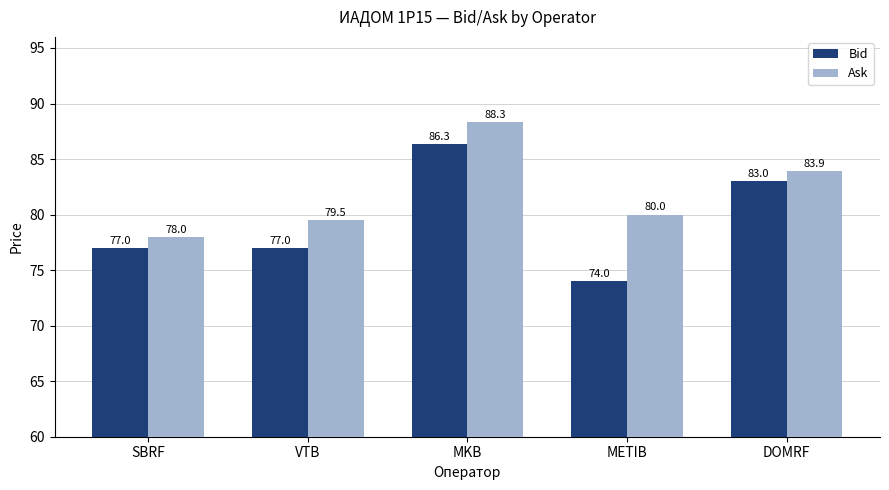

Rank the series by their average value, from lowest to highest.

Bid, Ask